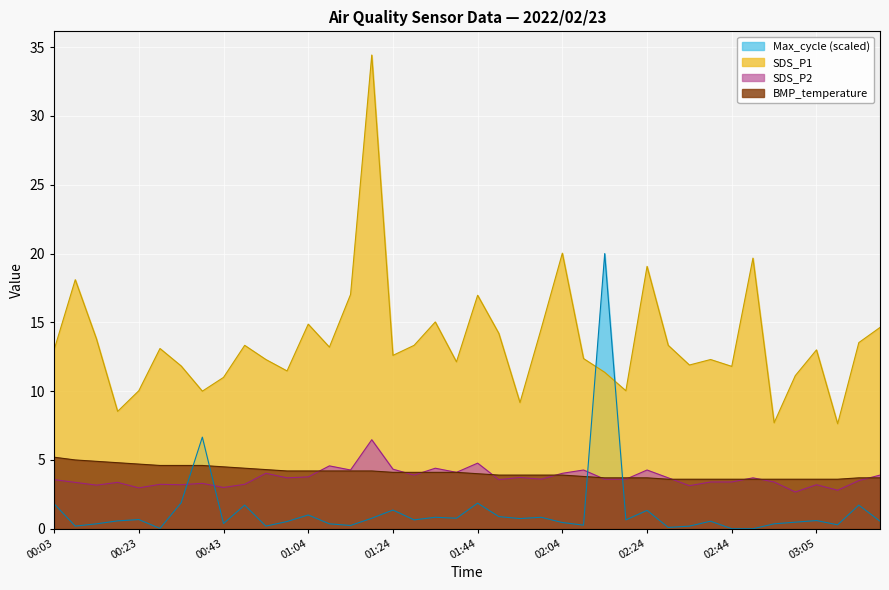

What is the difference between the maximum and minimum values in the BMP_temperature series?

1.6